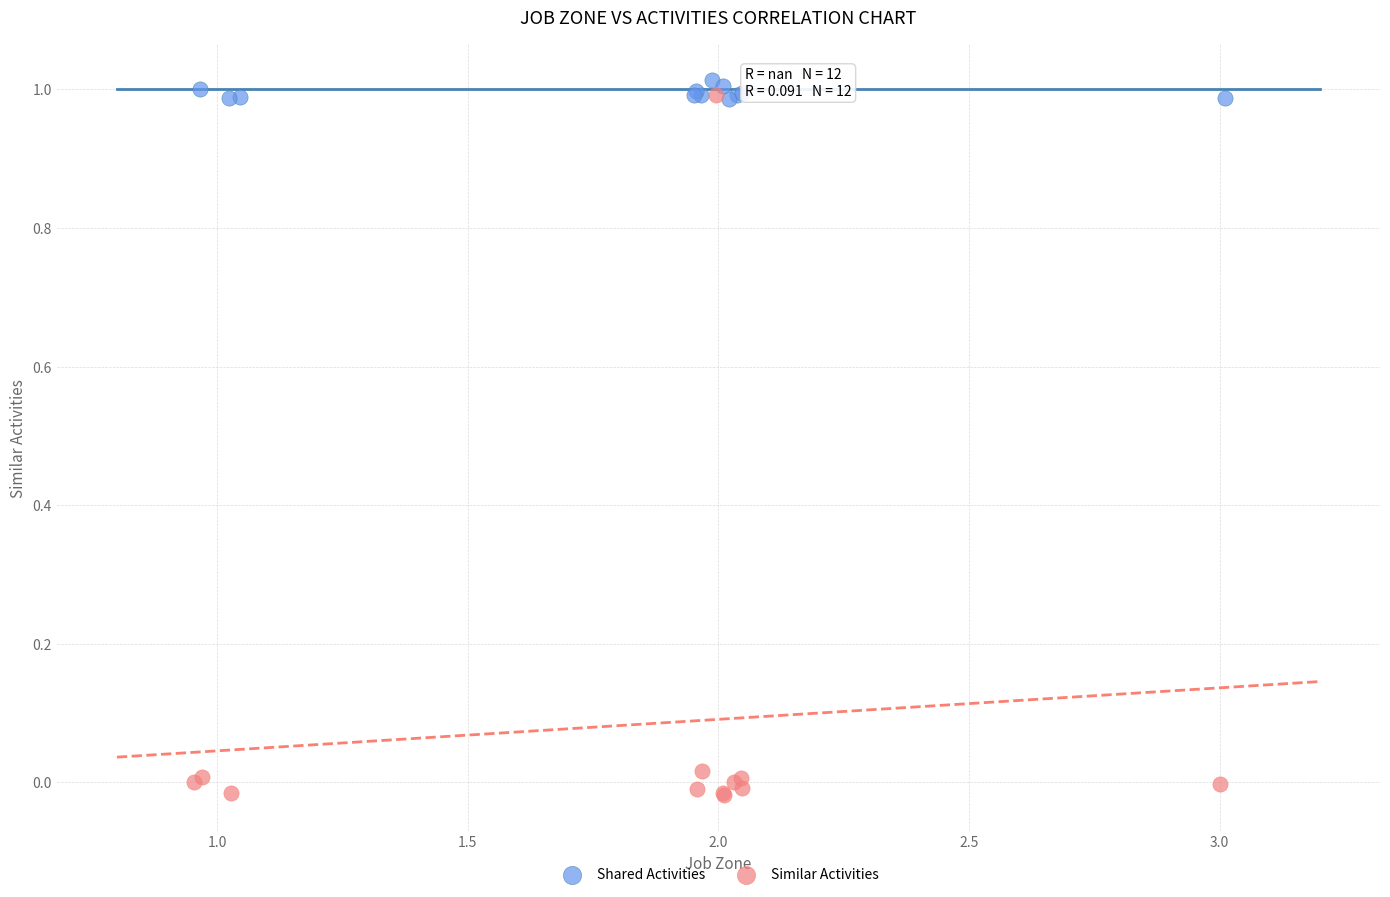

What are all the series names shown in the legend?

Shared Activities, Similar Activities